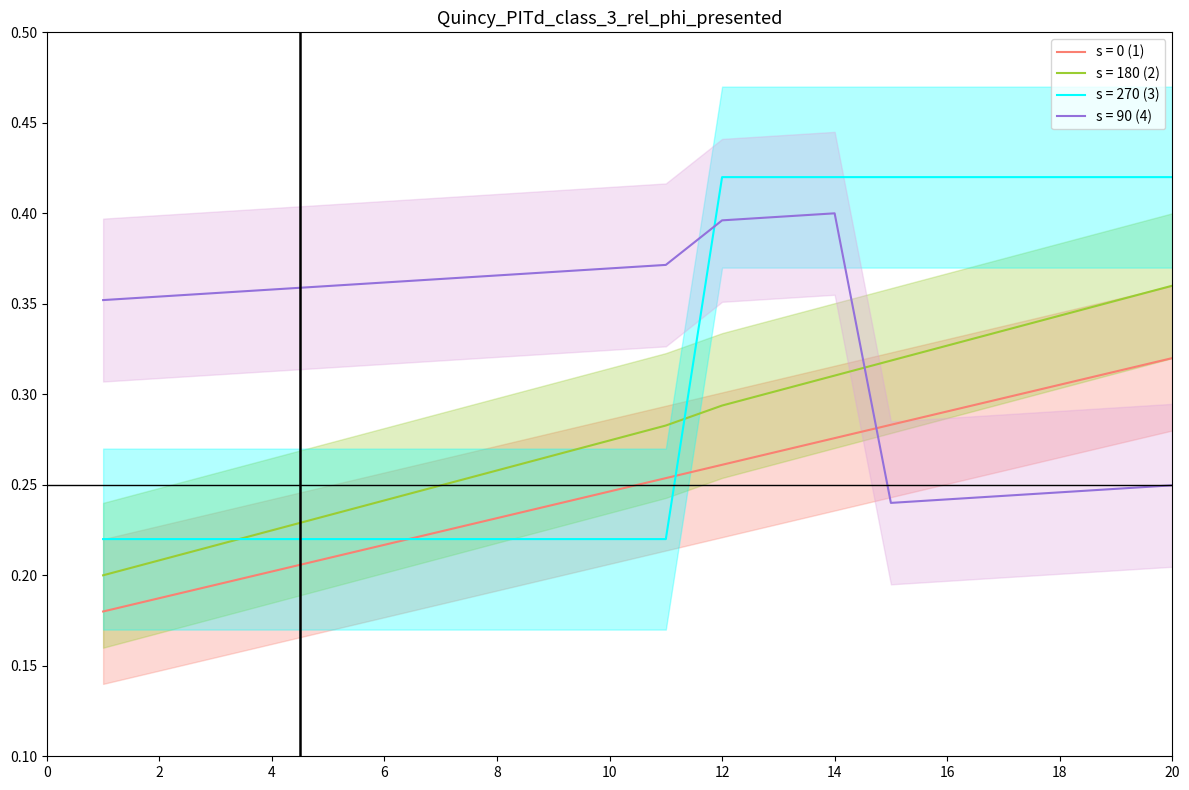

What is the minimum value shown in the chart?

0.2